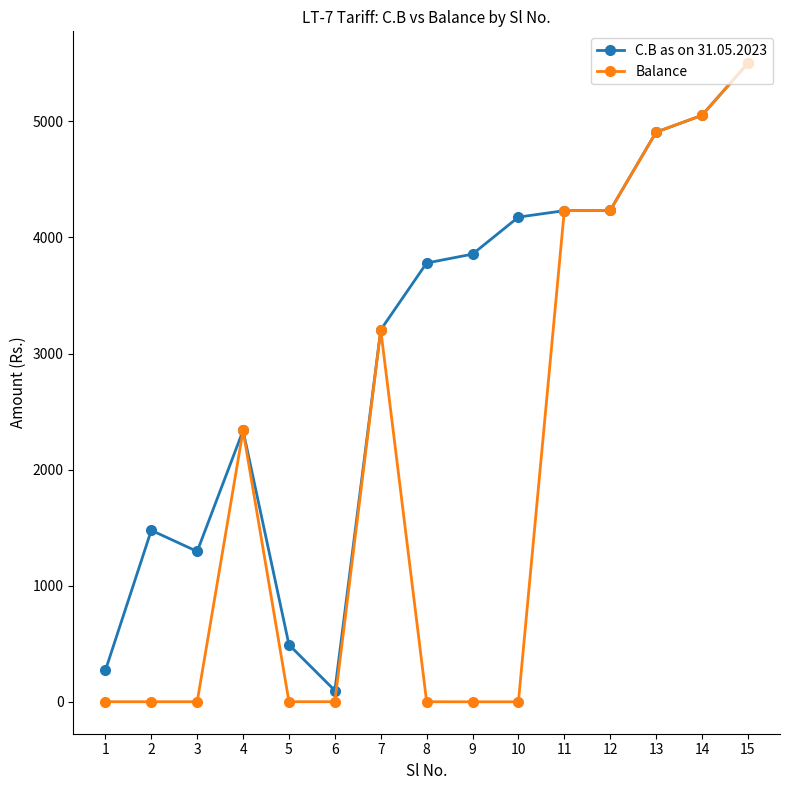

How many data points does each series have?

15